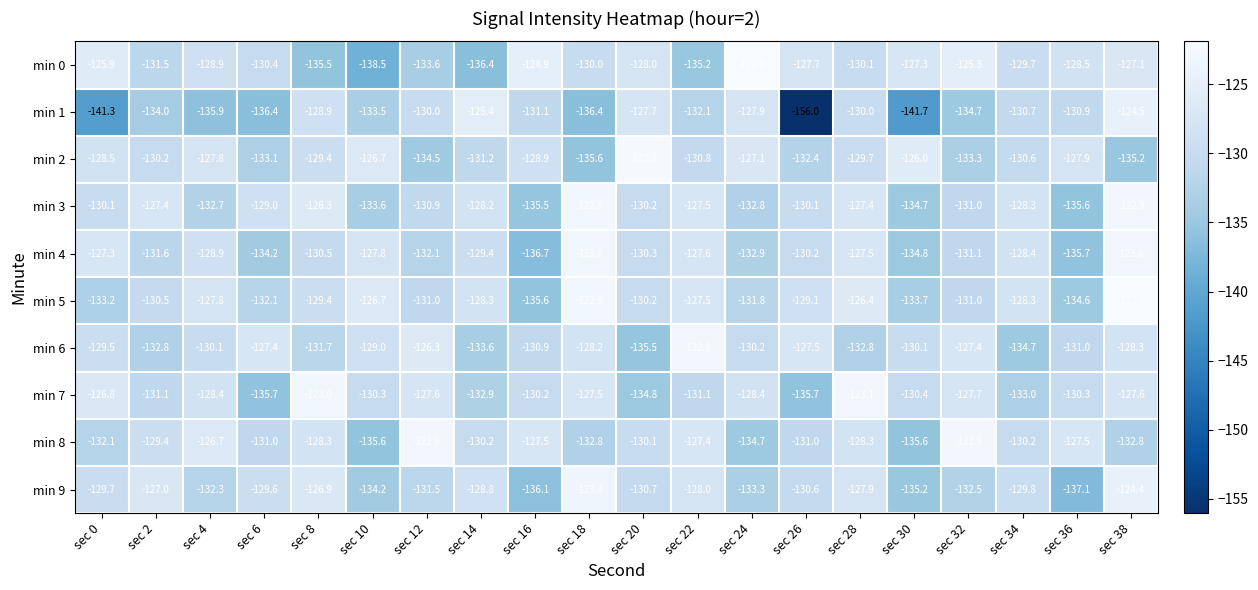

Rank the series at sec 36 from highest to lowest value.

min 8, min 2, min 0, min 7, min 1, min 6, min 5, min 3, min 4, min 9